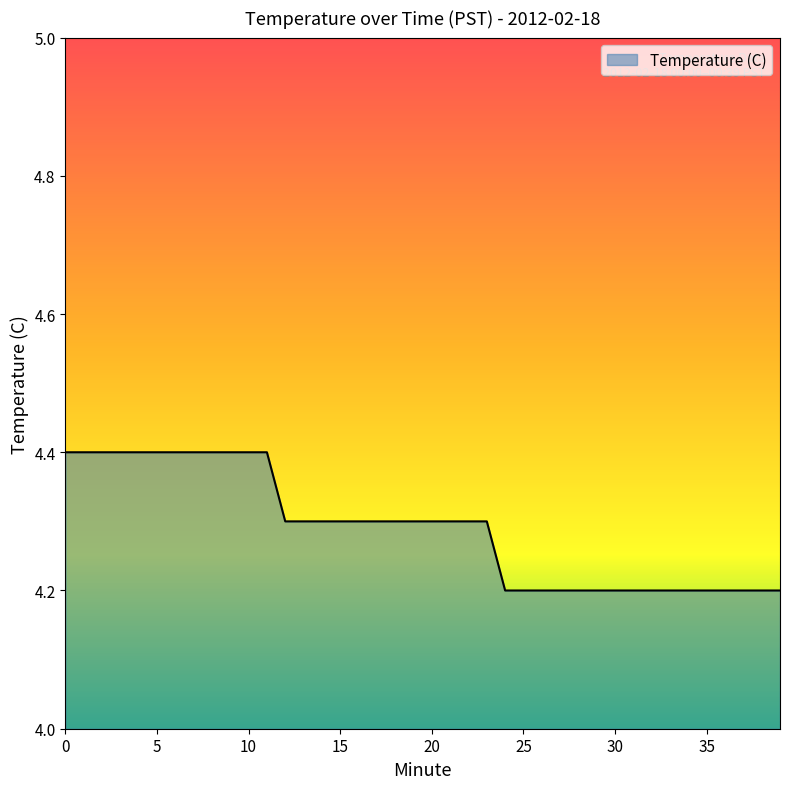

What is the average value?

4.3